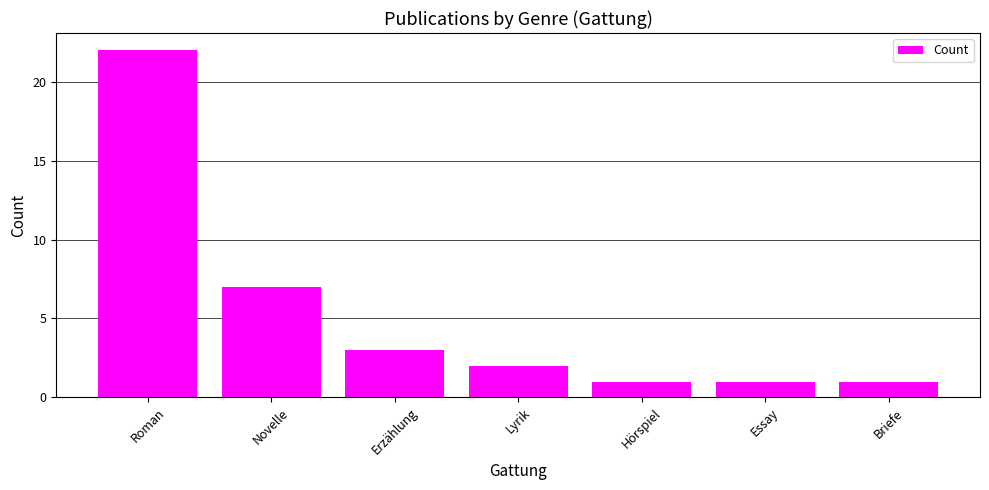

What is the sum of all values?

37